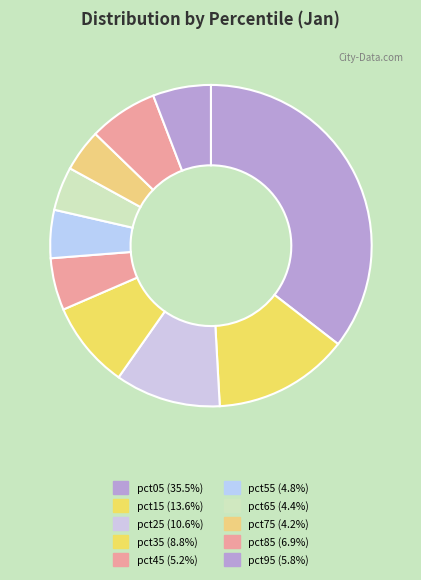

What percentage is the pct45 slice, to the nearest percent?

5%